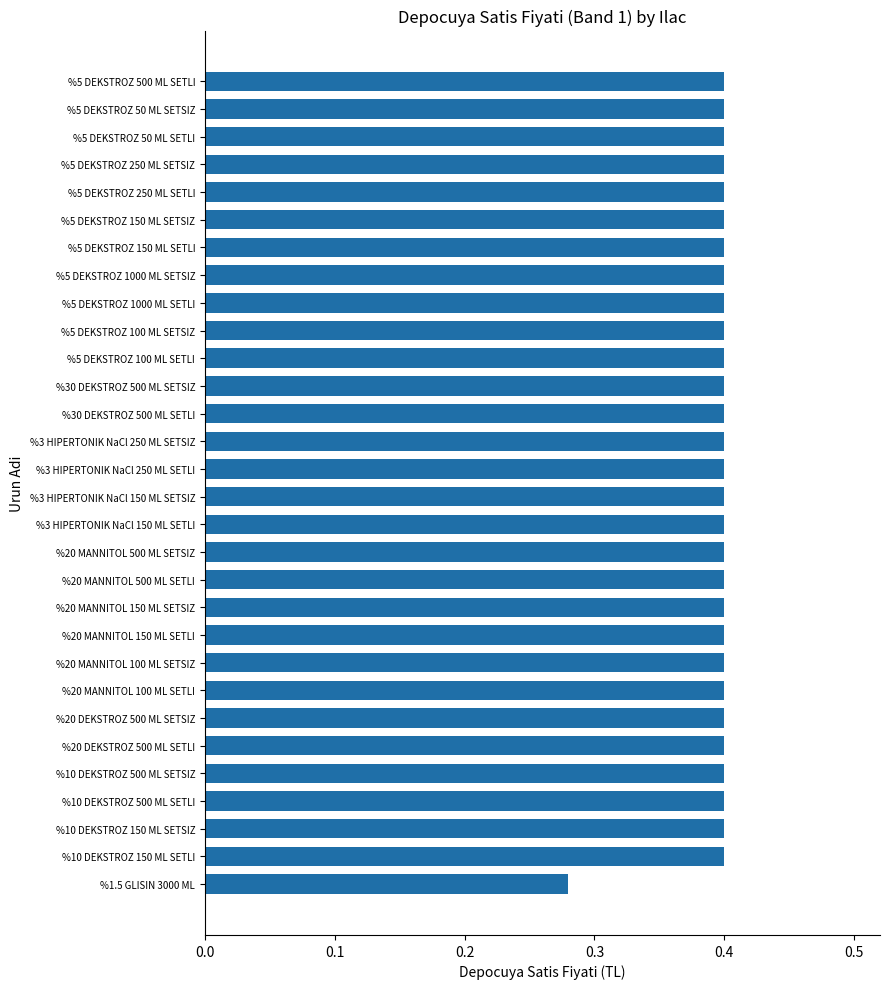

What is the maximum value shown in the chart?

0.4